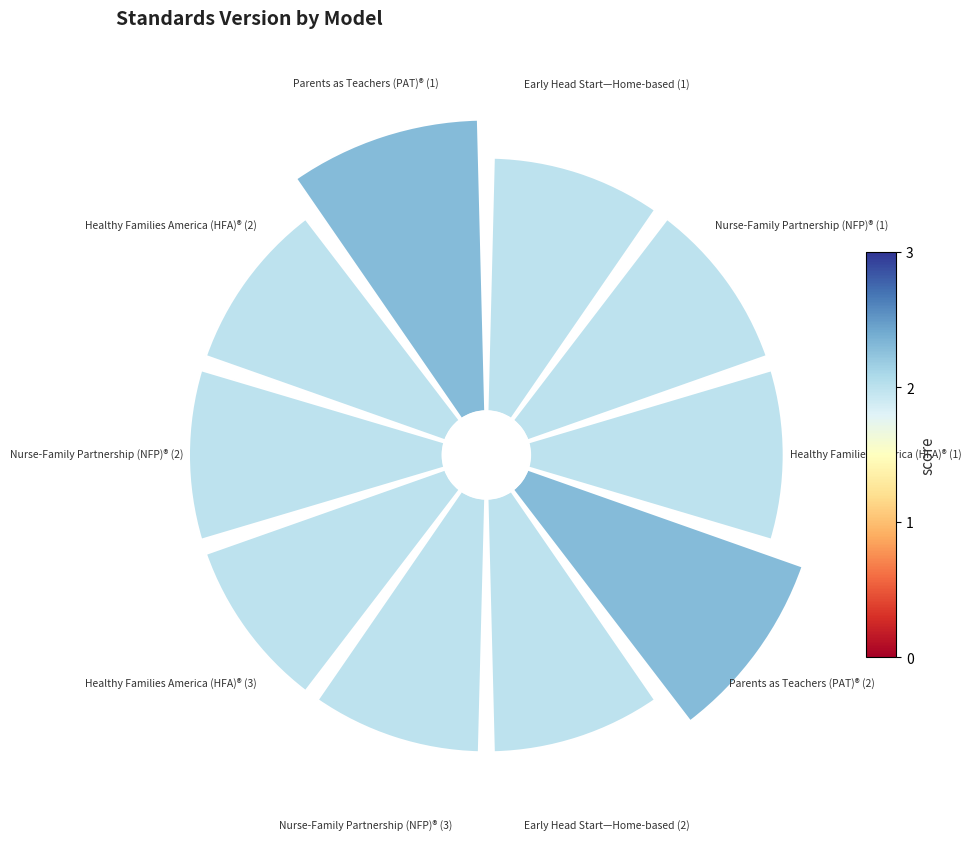

What is the largest slice in the pie chart?

Parents as Teachers (PAT)® (1)